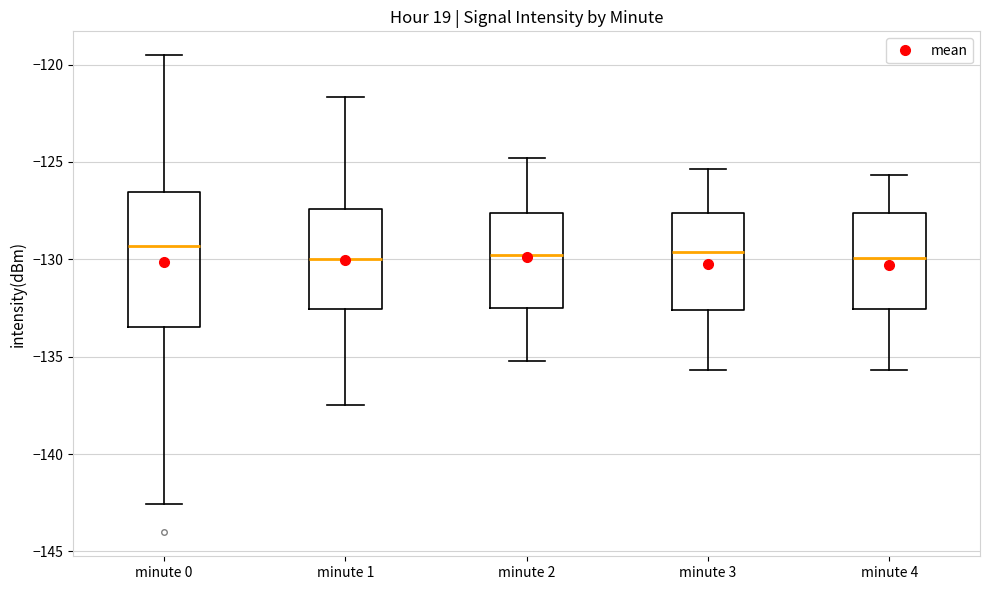

Where does the median line of the box for minute 2 sit on the y-axis? The values are not printed on the chart, so give them approximately, as read against the axis.

-130.0